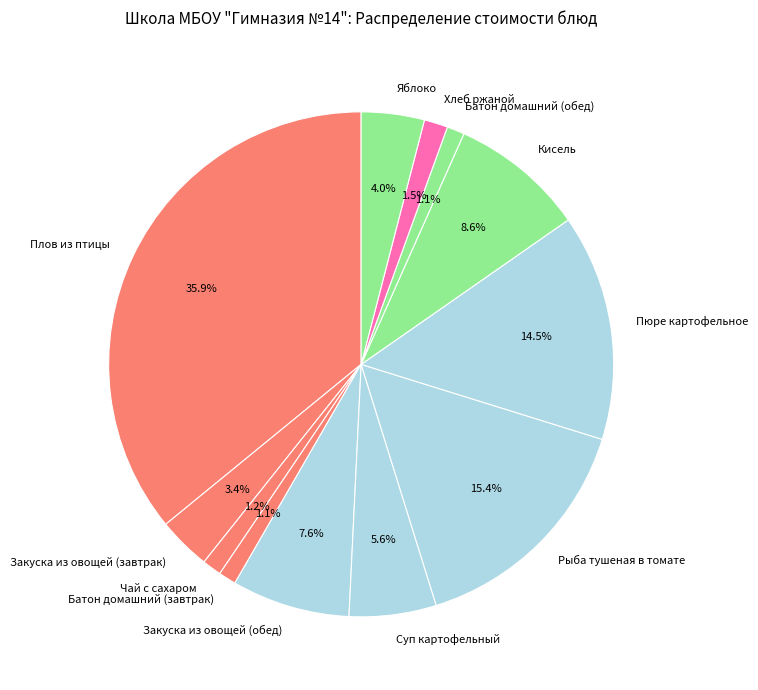

How many slices are in this pie chart?

12